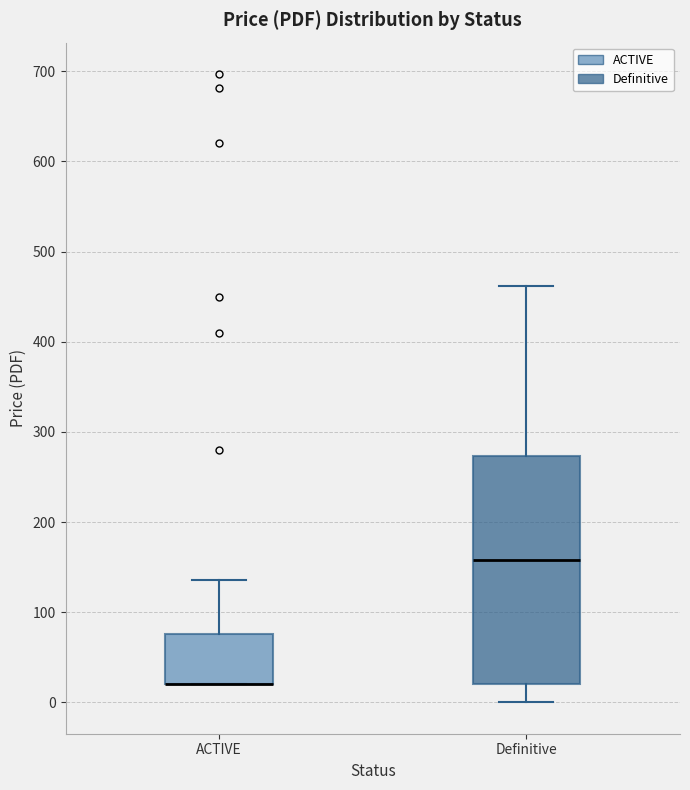

Reading left to right, transcribe this box plot: for each box, give where its median line is, the range the box spans, and where its two whiskers end, as read against the y-axis. The values are not printed on the chart, so give them approximately, as read against the axis.

ACTIVE: median 20 (drawn on the box's lower edge), box 20 to 80, whiskers 20 to 140
Definitive: median 160, box 20 to 270, whiskers 0 to 460